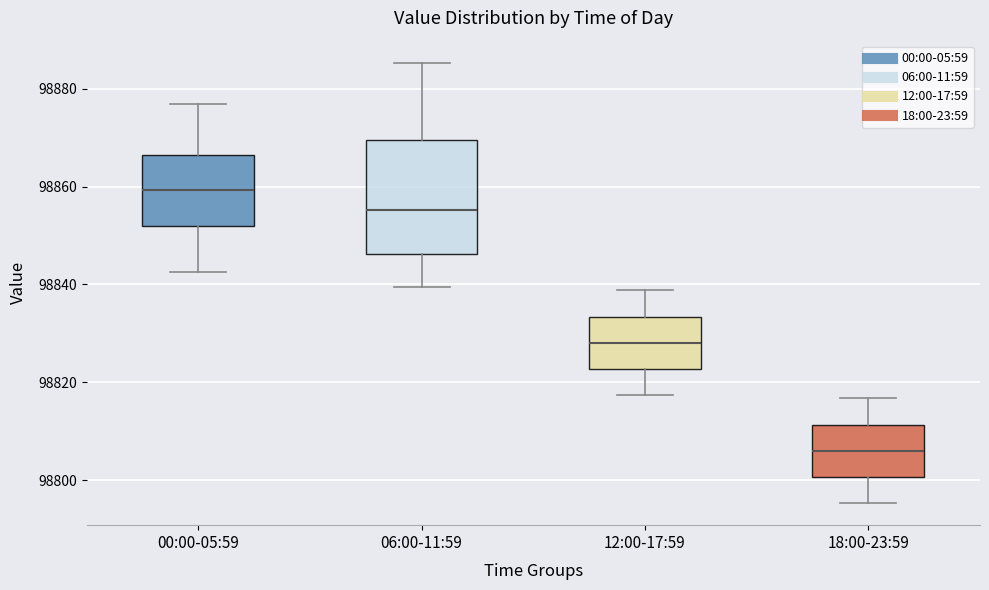

Where is the upper edge of the box for 18:00-23:59 on the y-axis? The values are not printed on the chart, so give them approximately, as read against the axis.

98812